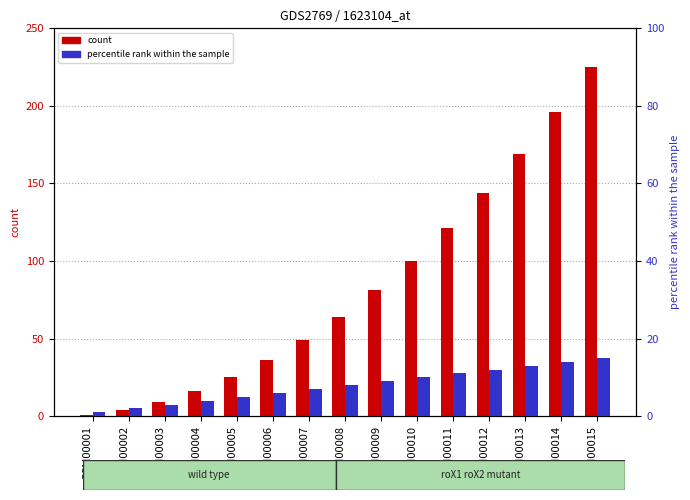

At which category is the sum across all series the highest?

GSM00015